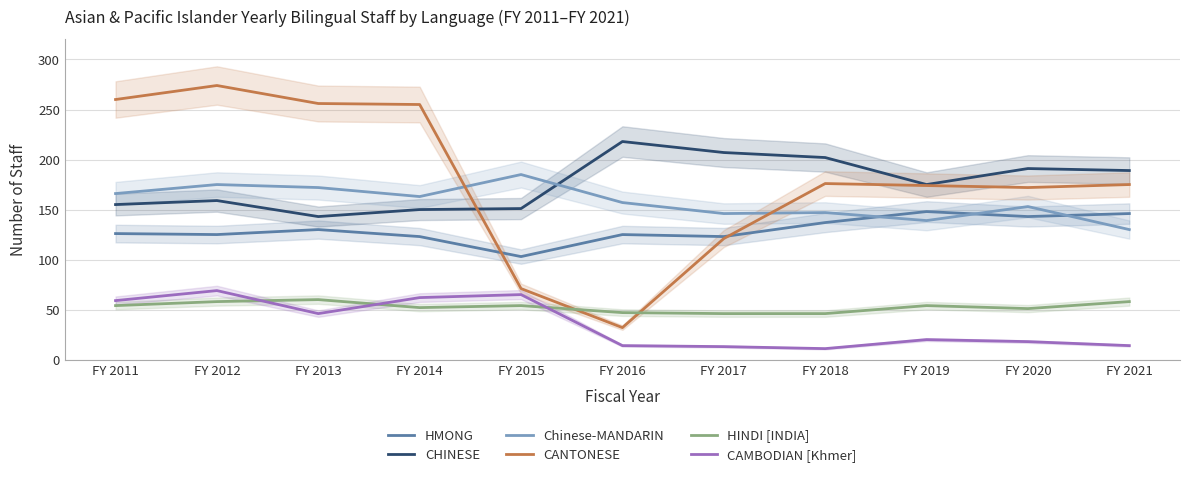

What is the total value across all series at FY 2016?

593